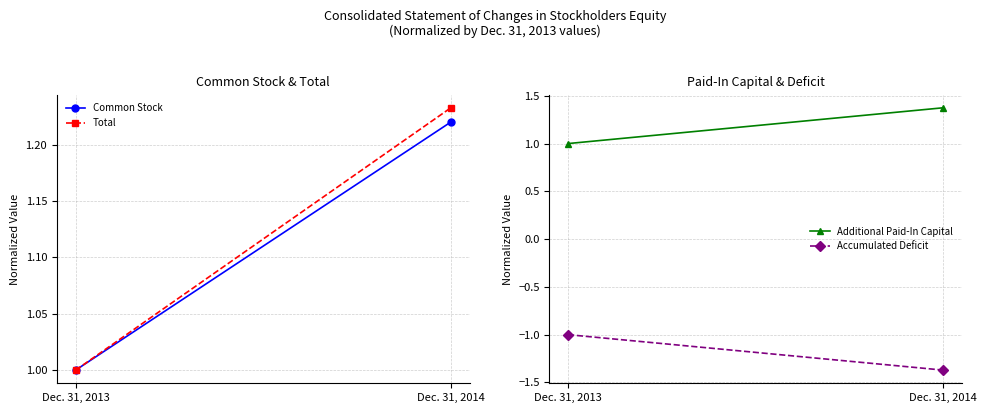

At which category is the sum across all series the highest?

Dec. 31, 2014